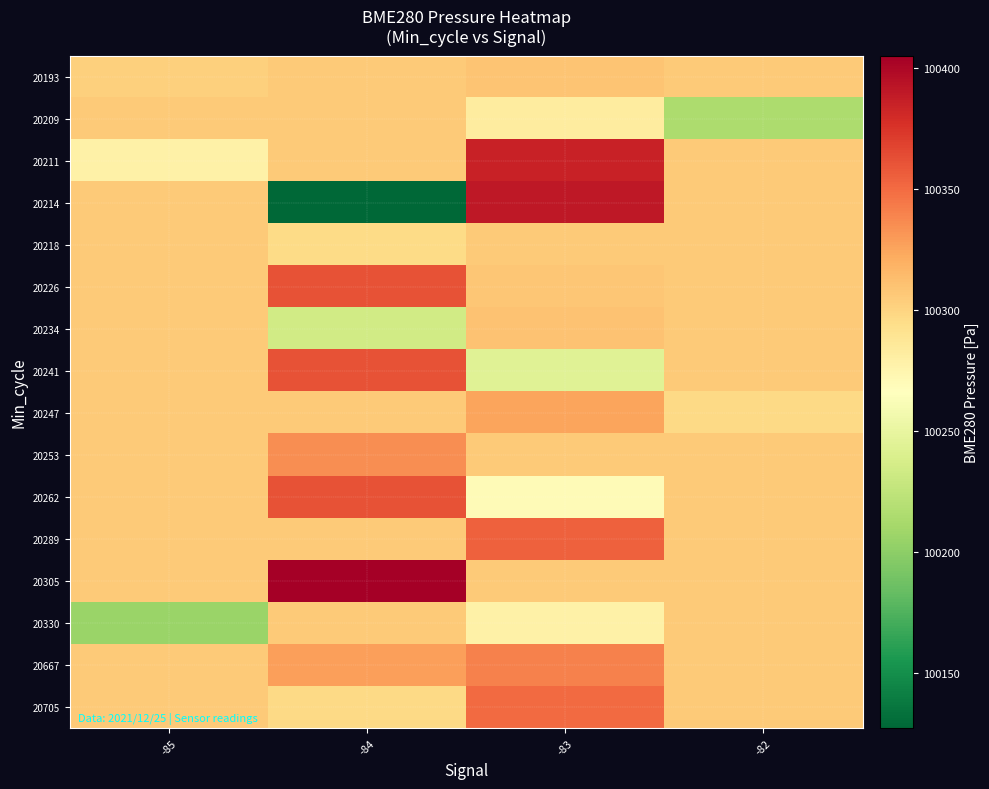

Reading right to left, transcribe all the data shown in this chart.

20193: -82=100305.5	-83=100308.9	-84=100305.5	-85=100302.0
20209: -82=100214.2	-83=100283.3	-84=100305.5	-85=100305.5
20211: -82=100305.5	-83=100384.8	-84=100305.5	-85=100278.6
20214: -82=100305.5	-83=100389.9	-84=100127.3	-85=100305.5
20218: -82=100305.5	-83=100305.5	-84=100296.4	-85=100305.5
20226: -82=100305.5	-83=100308.4	-84=100361.5	-85=100305.5
20234: -82=100305.5	-83=100310.6	-84=100233.9	-85=100305.5
20241: -82=100305.5	-83=100244.1	-84=100360.9	-85=100305.5
20247: -82=100296.8	-83=100325.8	-84=100305.5	-85=100305.5
20253: -82=100305.5	-83=100305.5	-84=100335.3	-85=100305.5
20262: -82=100305.5	-83=100270.0	-84=100361.5	-85=100305.5
20289: -82=100305.5	-83=100354.3	-84=100305.5	-85=100305.5
20305: -82=100305.5	-83=100305.5	-84=100405.1	-85=100305.5
20330: -82=100305.5	-83=100278.3	-84=100305.5	-85=100206.3
20667: -82=100305.5	-83=100340.1	-84=100327.4	-85=100305.5
20705: -82=100305.5	-83=100350.7	-84=100297.6	-85=100305.5